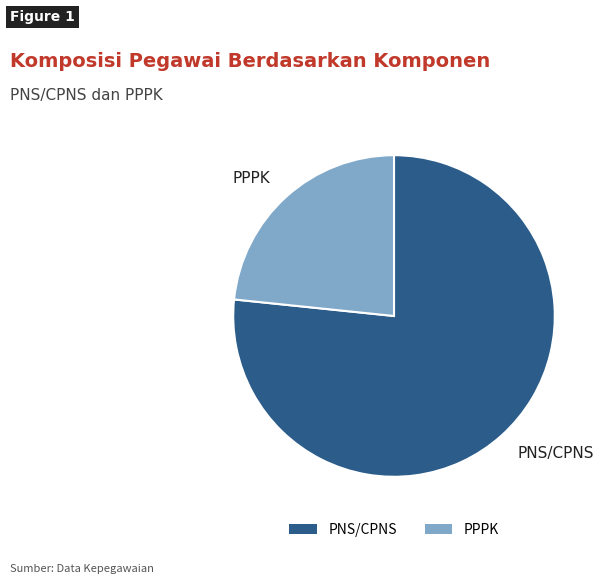

Do PPPK and PNS/CPNS together represent more than half of the pie?

Yes